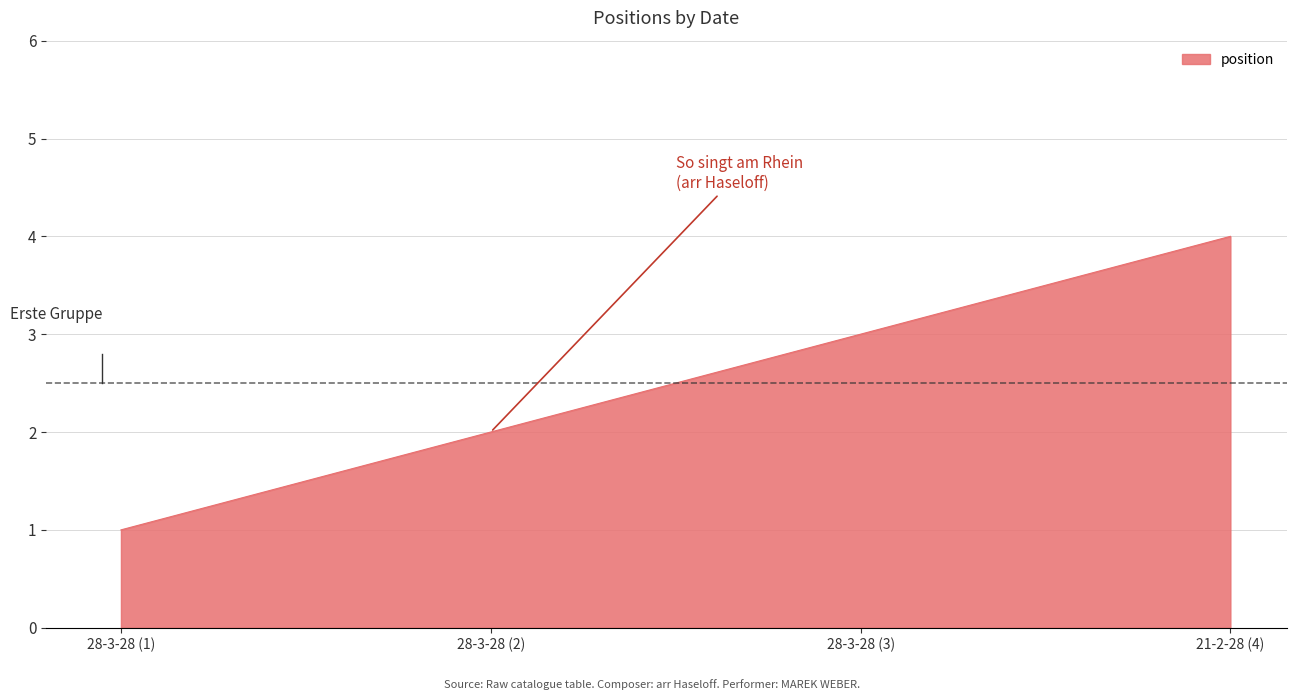

What is the sum of all values?

10